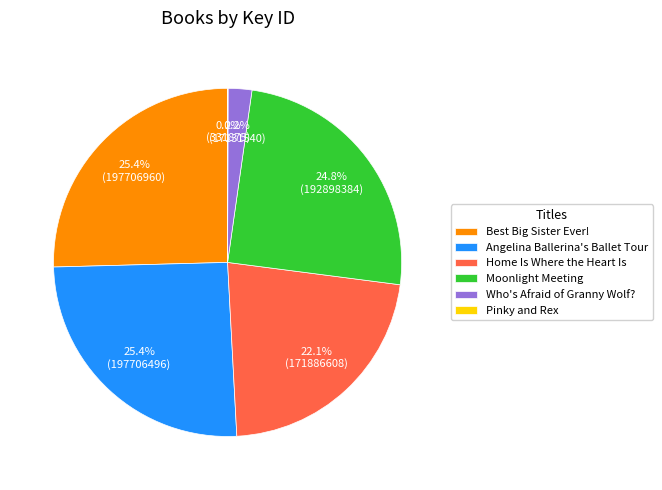

What is the total percentage of Home Is Where the Heart Is and Moonlight Meeting?

46.9%